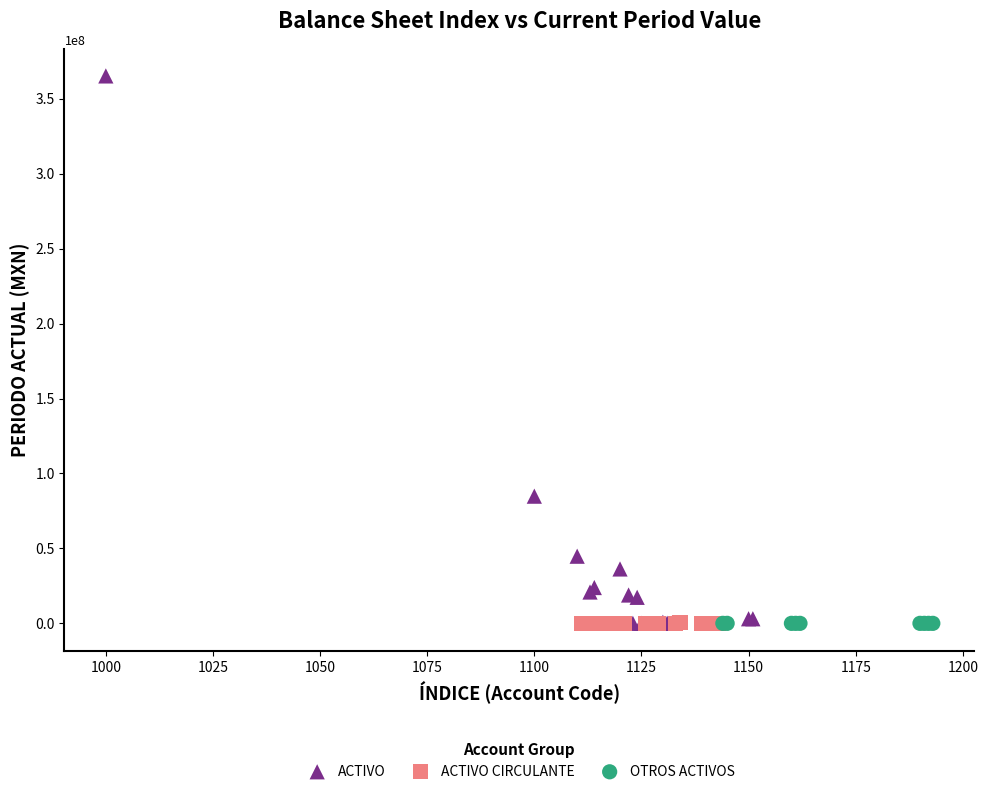

Which series contains the highest Y value?

ACTIVO